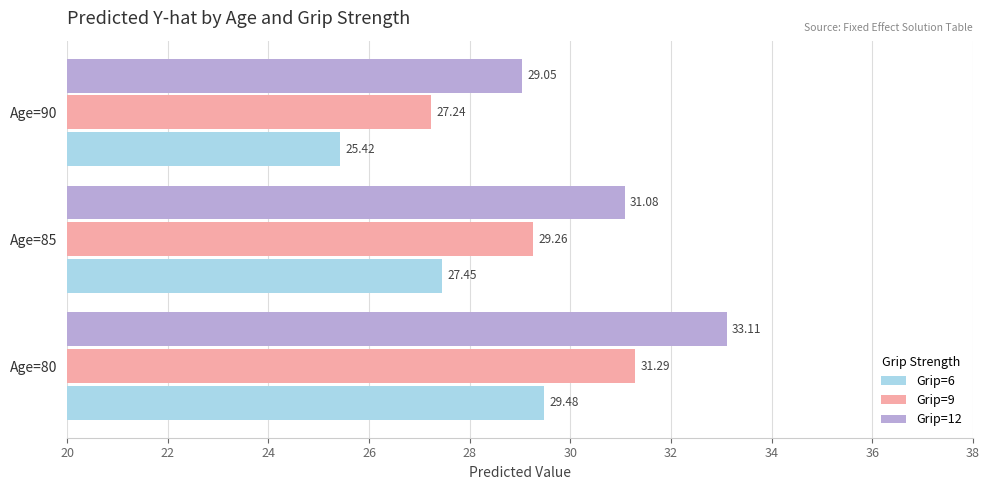

Which label corresponds to the largest value in the chart?

Age=80